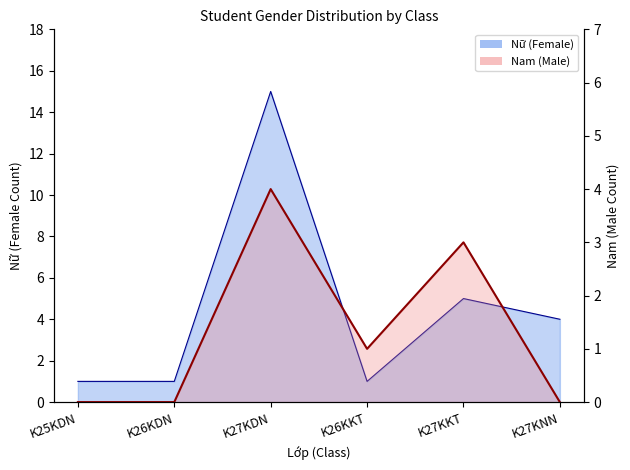

How many interior local valleys (lower than both neighbors) does the data have?

1